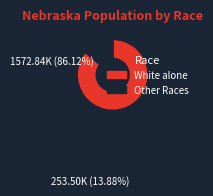

The White alone slice represents 91% of the pie. True or false?

False